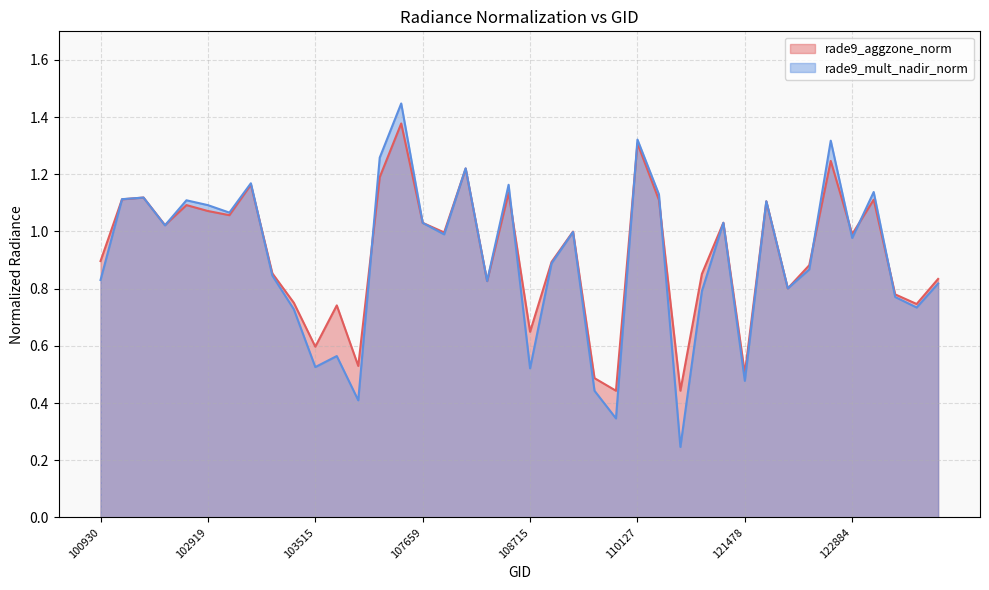

Which series changed the most between 102919 and 103160?

rade9_aggzone_norm